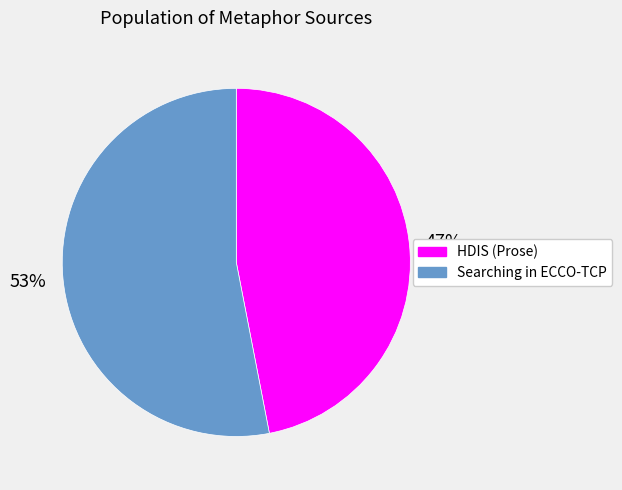

Is it true that HDIS (Prose) is 47% of the pie?

True